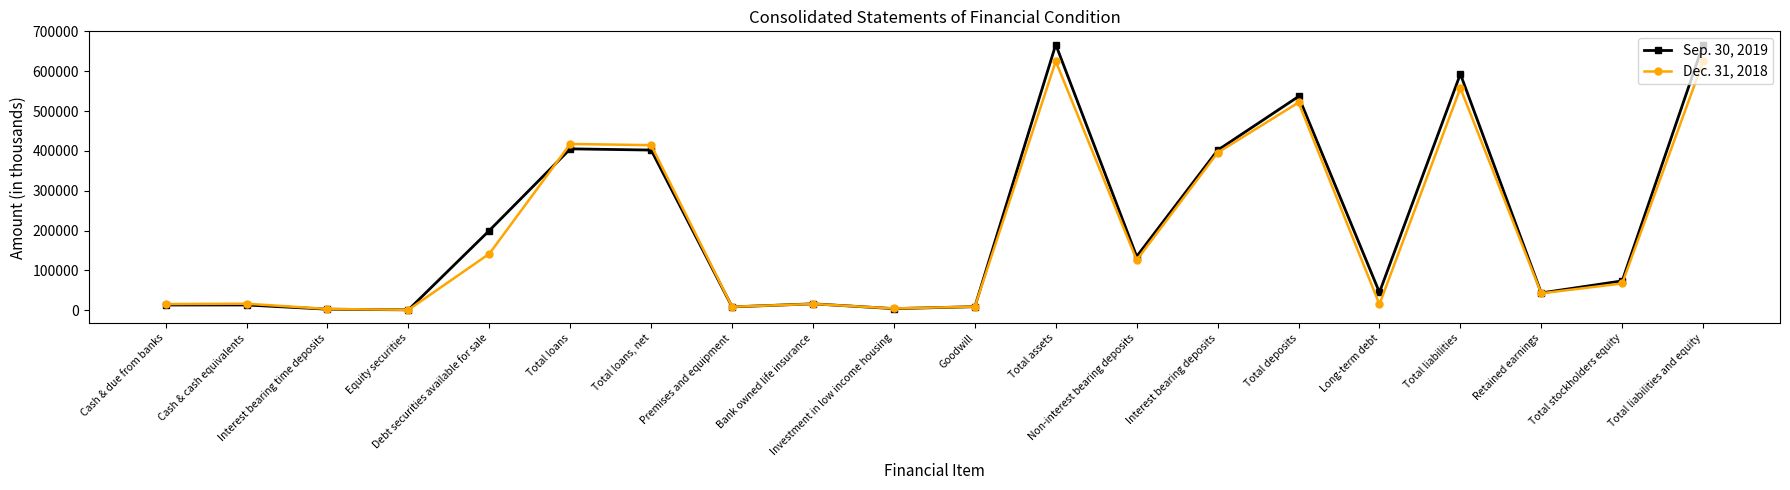

What are all the series names shown in the legend?

Sep. 30, 2019, Dec. 31, 2018